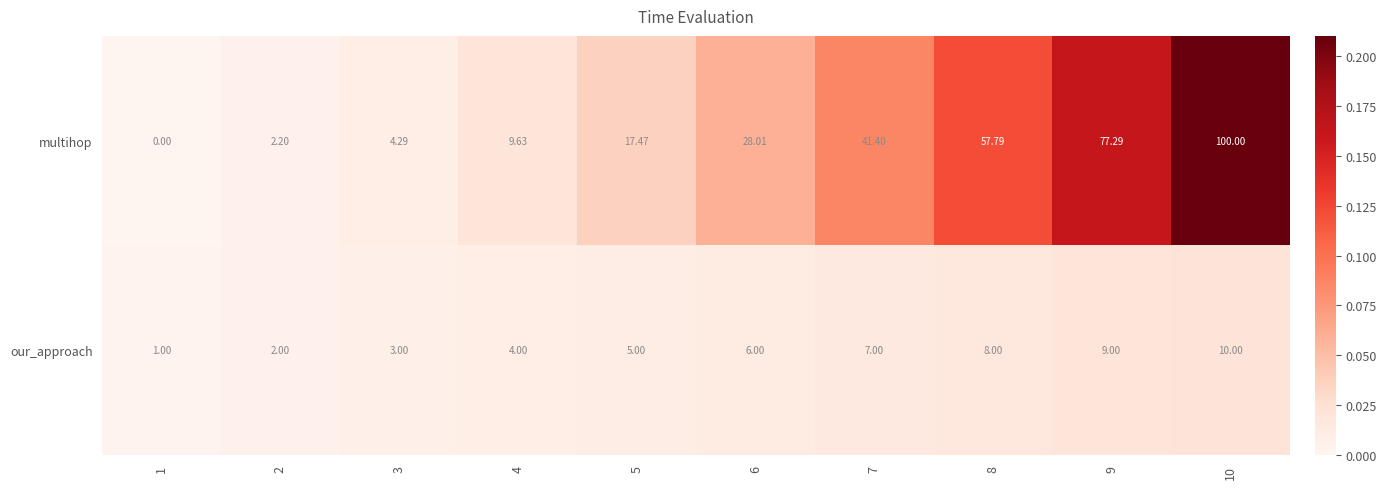

Between 4 and 6, which series saw the biggest shift?

multihop